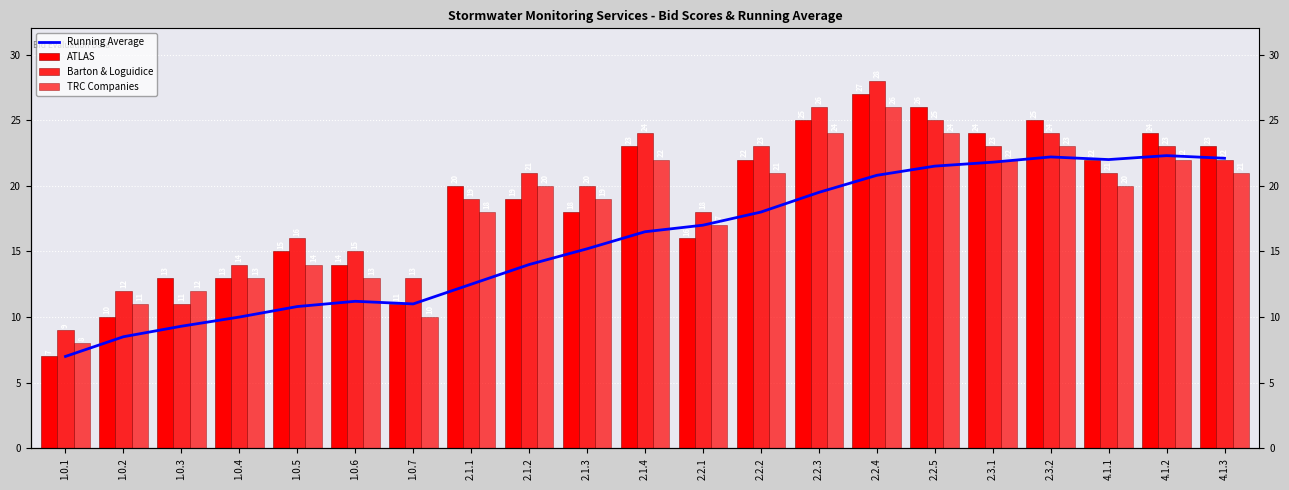

Reading right to left, extract all data points from this chart.

Running Average: 22.1	22.3	22.0	22.2	21.8	21.5	20.8	19.5	18.0	17.0	16.5	15.2	14.0	12.5	11.0	11.2	10.8	10.0	9.3	8.5	7.0
ATLAS: 23.0	24.0	22.0	25.0	24.0	26.0	27.0	25.0	22.0	16.0	23.0	18.0	19.0	20.0	11.0	14.0	15.0	13.0	13.0	10.0	7.0
Barton & Loguidice: 22.0	23.0	21.0	24.0	23.0	25.0	28.0	26.0	23.0	18.0	24.0	20.0	21.0	19.0	13.0	15.0	16.0	14.0	11.0	12.0	9.0
TRC Companies: 21.0	22.0	20.0	23.0	22.0	24.0	26.0	24.0	21.0	17.0	22.0	19.0	20.0	18.0	10.0	13.0	14.0	13.0	12.0	11.0	8.0